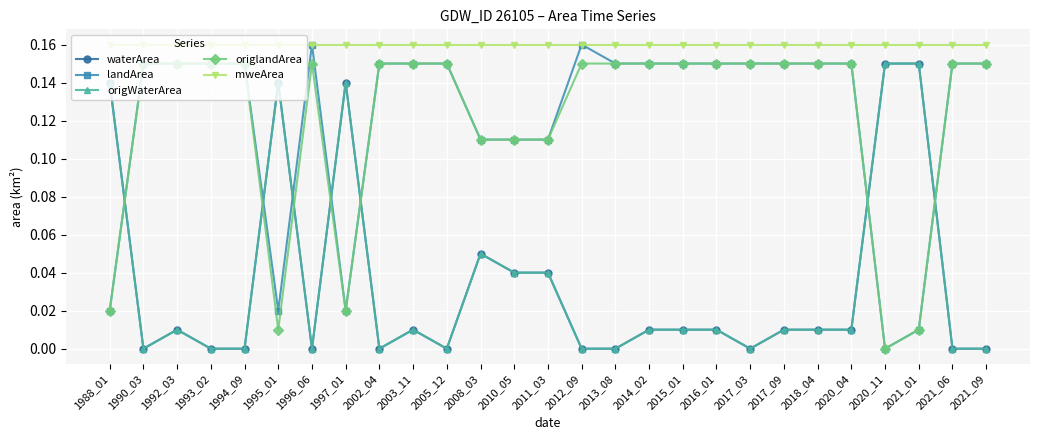

Which category has the lowest value in the mweArea series?

1988_01